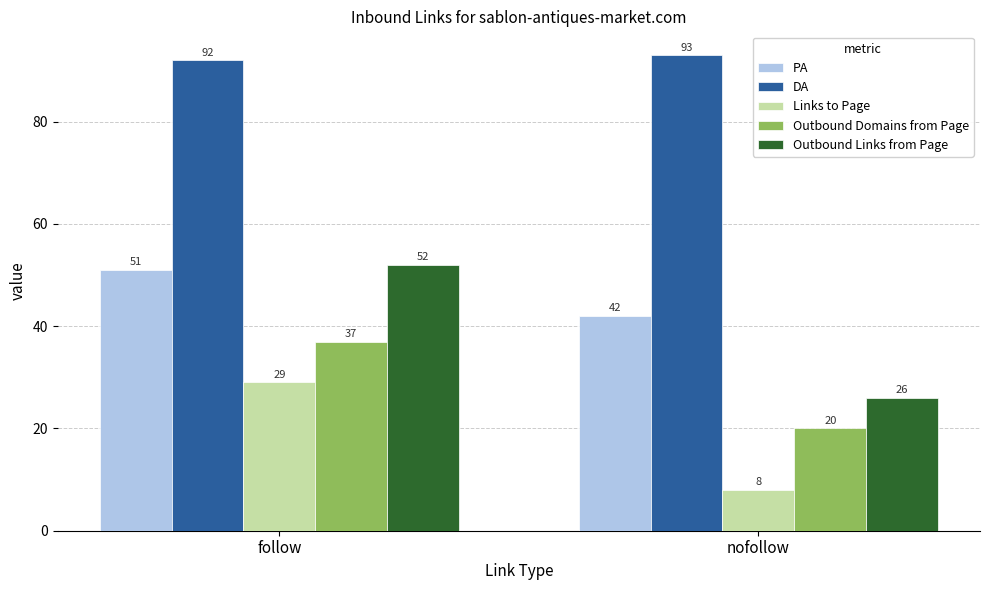

At how many categories does at least one series exceed 44?

2